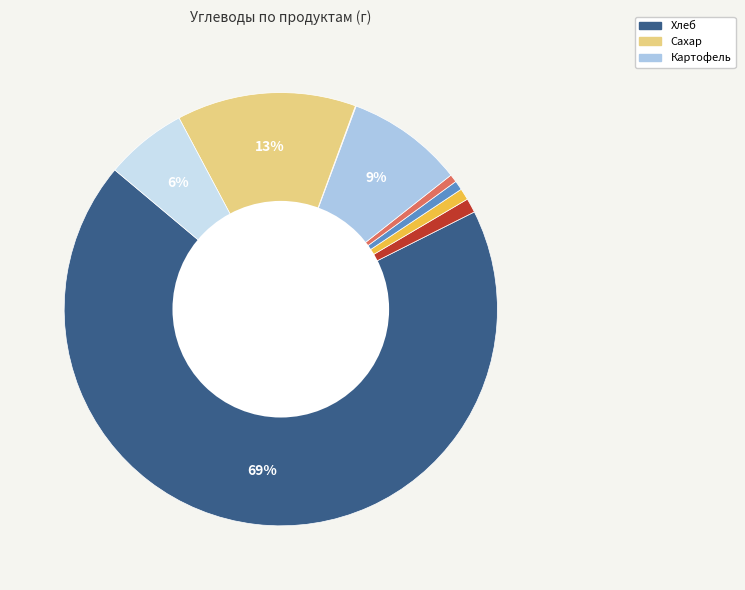

Which slice represents more than half of the pie?

Хлеб